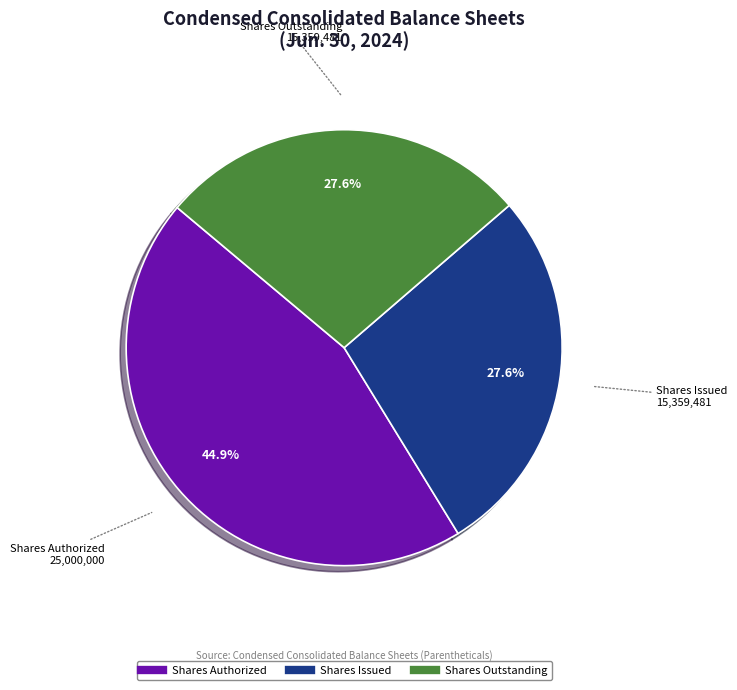

Is there a majority slice in this chart?

No